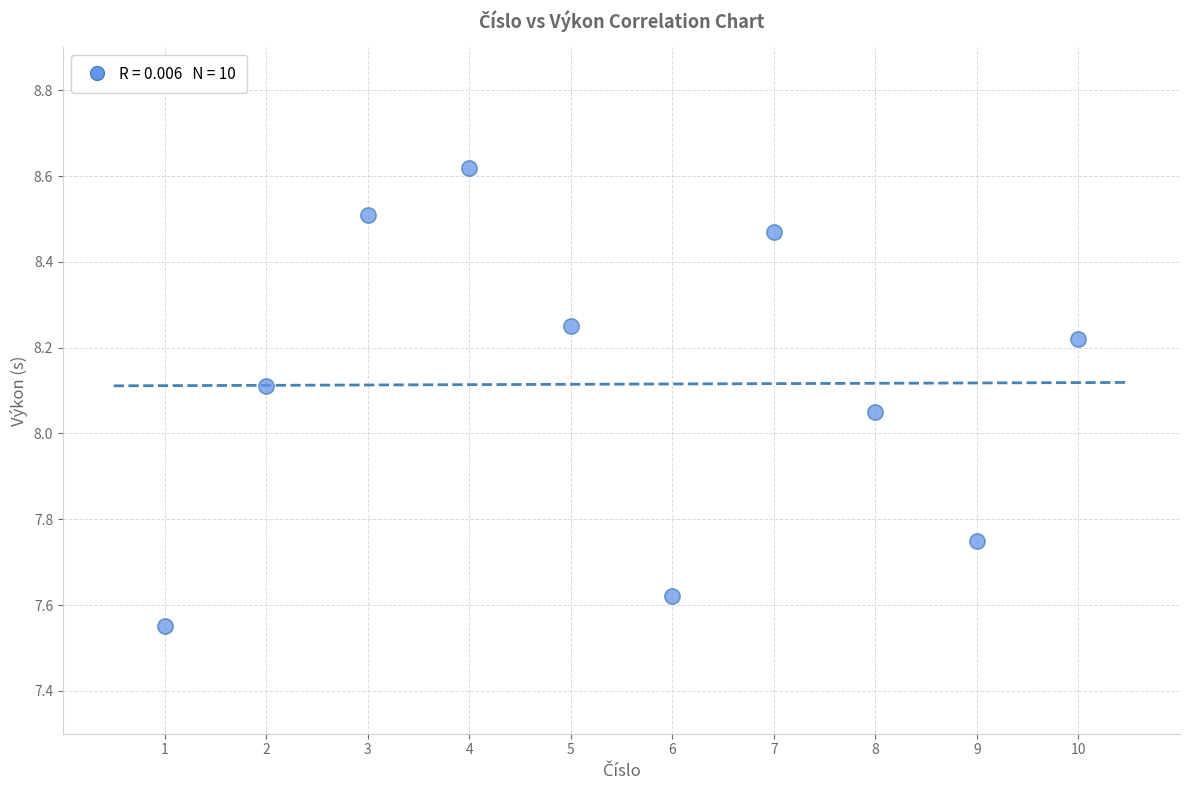

What is the range of Y values (max minus min)?

1.1